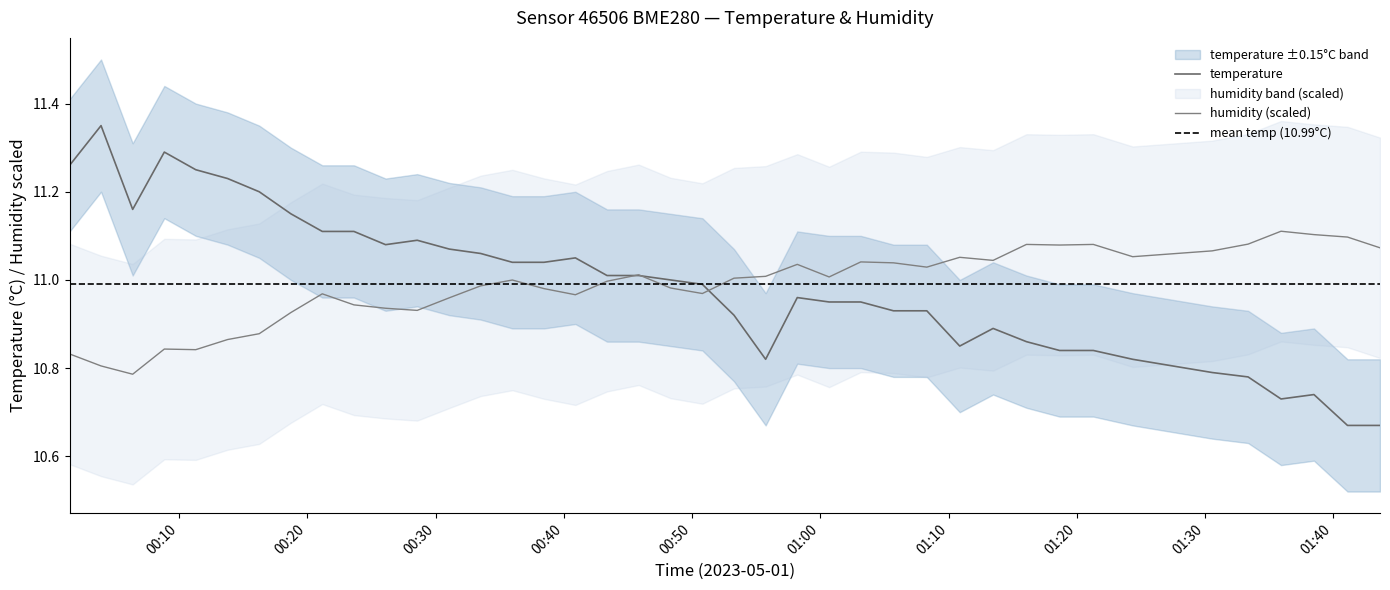

Reading left to right, transcribe all the data shown in this chart.

temperature: 2023-05-01T00:01:28=11.3	2023-05-01T00:03:55=11.3	2023-05-01T00:06:23=11.2	2023-05-01T00:08:51=11.3	2023-05-01T00:11:18=11.2	2023-05-01T00:13:47=11.2	2023-05-01T00:16:15=11.2	2023-05-01T00:18:43=11.2	2023-05-01T00:21:10=11.1	2023-05-01T00:23:38=11.1	2023-05-01T00:26:06=11.1	2023-05-01T00:28:34=11.1	2023-05-01T00:31:04=11.1	2023-05-01T00:33:31=11.1	2023-05-01T00:35:59=11.0	2023-05-01T00:38:27=11.0	2023-05-01T00:40:54=11.1	2023-05-01T00:43:22=11.0	2023-05-01T00:45:50=11.0	2023-05-01T00:48:19=11.0	2023-05-01T00:50:48=11.0	2023-05-01T00:53:16=10.9	2023-05-01T00:55:44=10.8	2023-05-01T00:58:12=11.0	2023-05-01T01:00:41=10.9	2023-05-01T01:03:09=10.9	2023-05-01T01:05:42=10.9	2023-05-01T01:08:18=10.9	2023-05-01T01:10:52=10.8	2023-05-01T01:13:28=10.9	2023-05-01T01:16:04=10.9	2023-05-01T01:18:39=10.8	2023-05-01T01:21:17=10.8	2023-05-01T01:24:21=10.8	2023-05-01T01:30:33=10.8	2023-05-01T01:33:21=10.8	2023-05-01T01:35:55=10.7	2023-05-01T01:38:29=10.7	2023-05-01T01:41:06=10.7	2023-05-01T01:43:38=10.7
humidity: 2023-05-01T00:01:28=10.8	2023-05-01T00:03:55=10.8	2023-05-01T00:06:23=10.8	2023-05-01T00:08:51=10.8	2023-05-01T00:11:18=10.8	2023-05-01T00:13:47=10.9	2023-05-01T00:16:15=10.9	2023-05-01T00:18:43=10.9	2023-05-01T00:21:10=11.0	2023-05-01T00:23:38=10.9	2023-05-01T00:26:06=10.9	2023-05-01T00:28:34=10.9	2023-05-01T00:31:04=11.0	2023-05-01T00:33:31=11.0	2023-05-01T00:35:59=11.0	2023-05-01T00:38:27=11.0	2023-05-01T00:40:54=11.0	2023-05-01T00:43:22=11.0	2023-05-01T00:45:50=11.0	2023-05-01T00:48:19=11.0	2023-05-01T00:50:48=11.0	2023-05-01T00:53:16=11.0	2023-05-01T00:55:44=11.0	2023-05-01T00:58:12=11.0	2023-05-01T01:00:41=11.0	2023-05-01T01:03:09=11.0	2023-05-01T01:05:42=11.0	2023-05-01T01:08:18=11.0	2023-05-01T01:10:52=11.1	2023-05-01T01:13:28=11.0	2023-05-01T01:16:04=11.1	2023-05-01T01:18:39=11.1	2023-05-01T01:21:17=11.1	2023-05-01T01:24:21=11.1	2023-05-01T01:30:33=11.1	2023-05-01T01:33:21=11.1	2023-05-01T01:35:55=11.1	2023-05-01T01:38:29=11.1	2023-05-01T01:41:06=11.1	2023-05-01T01:43:38=11.1